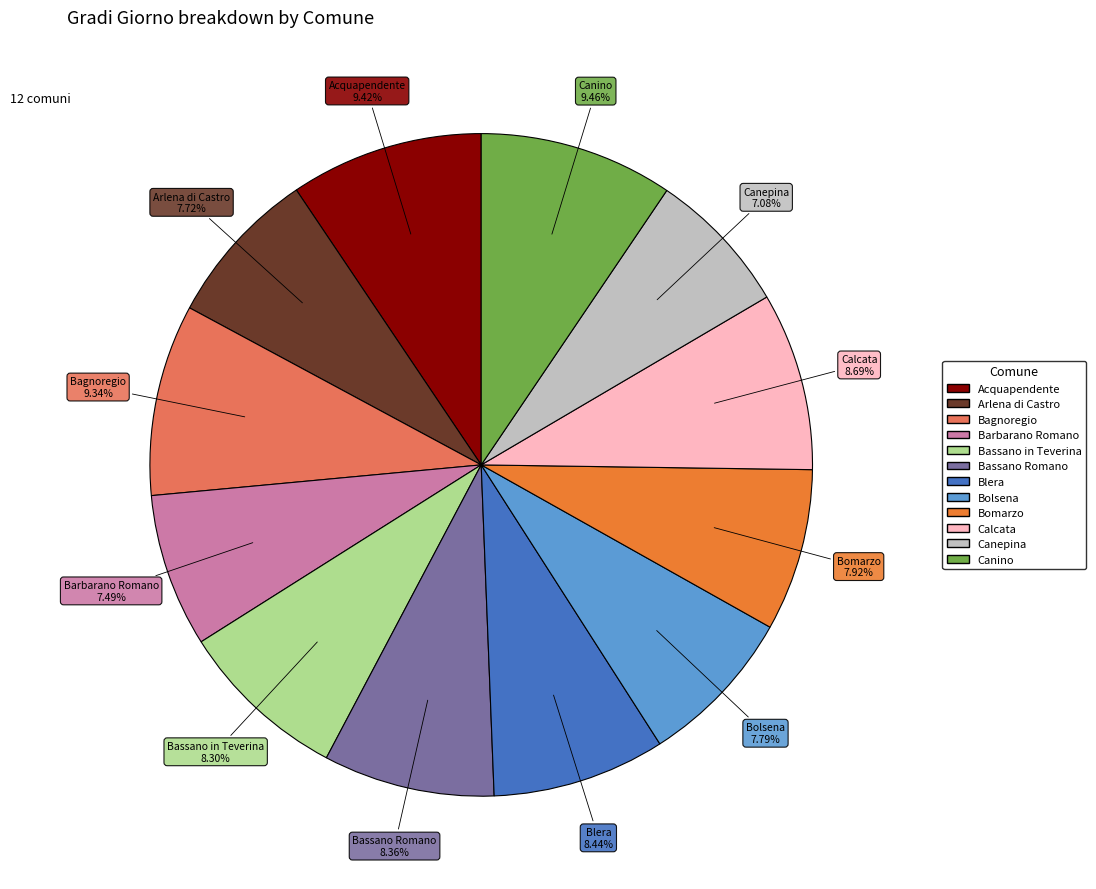

What percentage is the Bomarzo slice, to the nearest percent?

8%